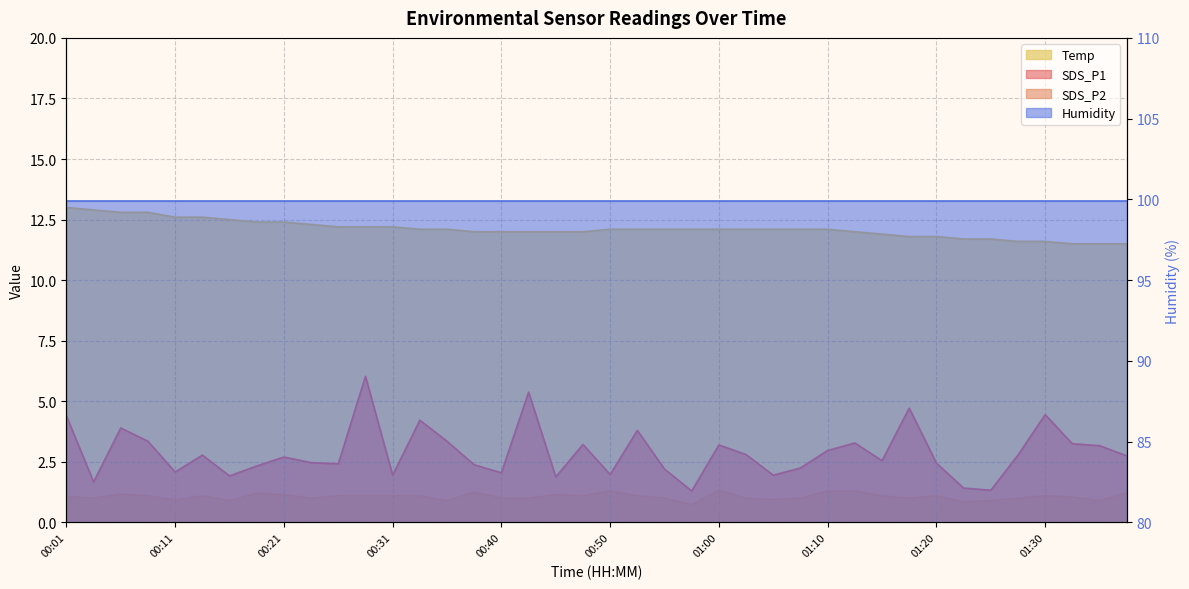

What is the label of the 13th point from the left?

00:31